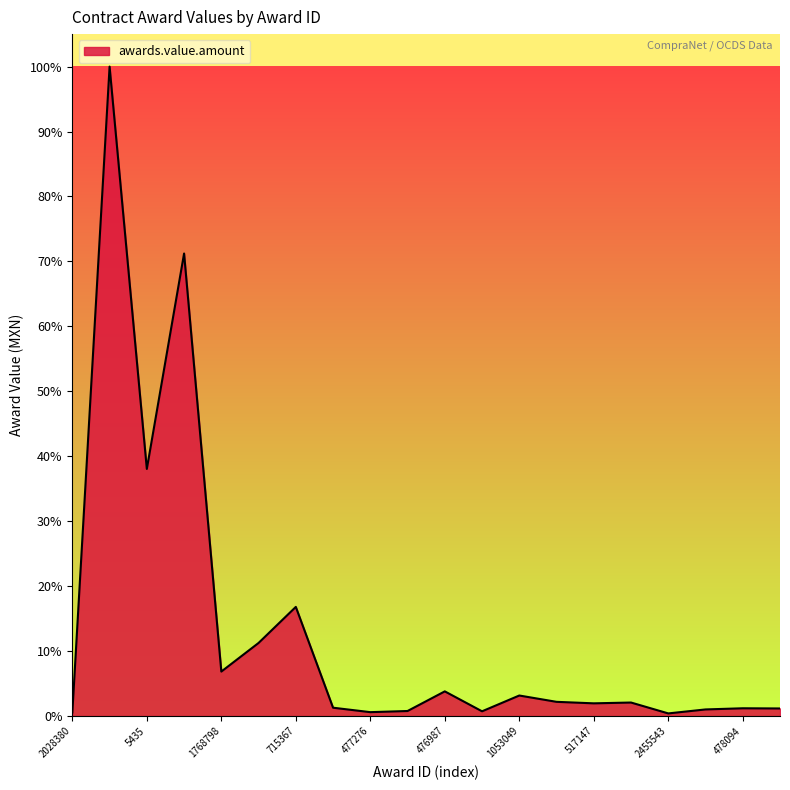

Is this an area chart (filled region under the line)?

Yes